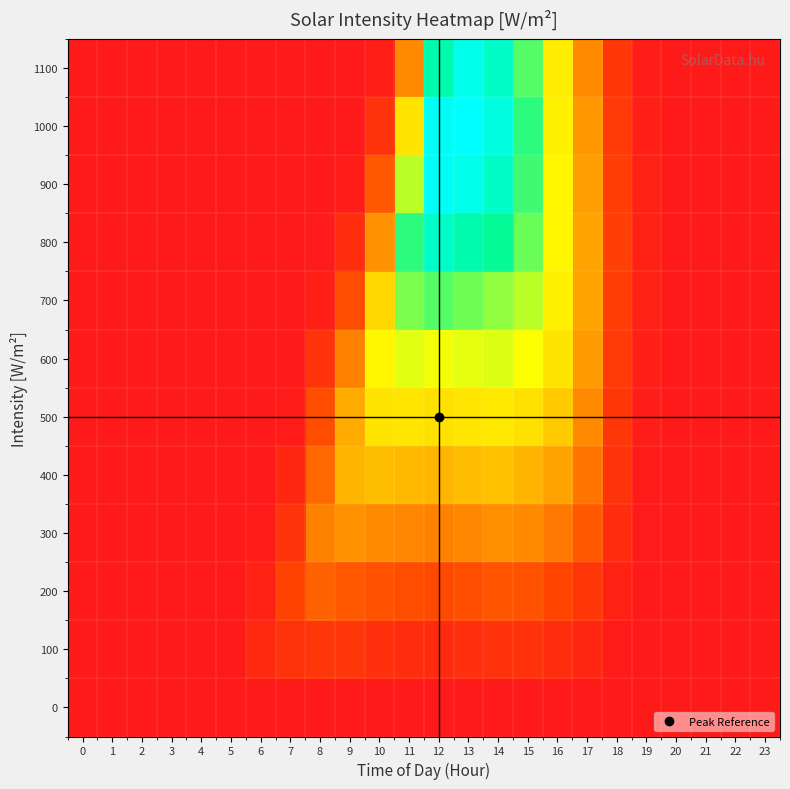

Reading left to right, extract all data points from this chart.

1100: 0=0	1=0	2=0	3=0	4=0	5=0	6=0	7=0	8=0	9=0	10=20	11=300	12=800	13=850	14=820	15=740	16=550	17=300	18=90	19=15	20=0	21=0	22=0	23=0
1000: 0=0	1=0	2=0	3=0	4=0	5=0	6=0	7=0	8=0	9=2	10=80	11=520	12=860	13=870	14=840	15=760	16=570	17=330	18=100	19=20	20=0	21=0	22=0	23=0
900: 0=0	1=0	2=0	3=0	4=0	5=0	6=0	7=0	8=0	9=15	10=180	11=680	12=860	13=850	14=820	15=750	16=580	17=350	18=110	19=25	20=0	21=0	22=0	23=0
800: 0=0	1=0	2=0	3=0	4=0	5=0	6=0	7=0	8=5	9=60	10=320	11=760	12=820	13=800	14=780	15=730	16=580	17=360	18=115	19=28	20=0	21=0	22=0	23=0
700: 0=0	1=0	2=0	3=0	4=0	5=0	6=0	7=0	8=20	9=150	10=480	11=720	12=740	13=725	14=710	15=680	16=560	17=360	18=110	19=25	20=0	21=0	22=0	23=0
600: 0=0	1=0	2=0	3=0	4=0	5=0	6=0	7=0	8=80	9=280	10=580	11=640	12=620	13=635	14=645	15=610	16=520	17=340	18=100	19=20	20=0	21=0	22=0	23=0
500: 0=0	1=0	2=0	3=0	4=0	5=0	6=0	7=10	8=150	9=380	10=520	11=530	12=510	13=525	14=535	15=510	16=450	17=300	18=90	19=15	20=0	21=0	22=0	23=0
400: 0=0	1=0	2=0	3=0	4=0	5=0	6=0	7=40	8=220	9=400	10=420	11=410	12=400	13=415	14=425	15=400	16=360	17=250	18=80	19=10	20=0	21=0	22=0	23=0
300: 0=0	1=0	2=0	3=0	4=0	5=0	6=10	7=80	8=280	9=320	10=300	11=290	12=280	13=295	14=310	15=300	16=260	17=180	18=60	19=5	20=0	21=0	22=0	23=0
200: 0=0	1=0	2=0	3=0	4=0	5=0	6=30	7=120	8=200	9=180	10=160	11=150	12=140	13=155	14=170	15=160	16=130	17=90	18=30	19=0	20=0	21=0	22=0	23=0
100: 0=0	1=0	2=0	3=0	4=0	5=0	6=50	7=80	8=90	9=85	10=70	11=60	12=55	13=65	14=75	15=80	16=60	17=40	18=10	19=0	20=0	21=0	22=0	23=0
0: 0=0	1=0	2=0	3=0	4=0	5=0	6=0	7=0	8=0	9=0	10=0	11=0	12=0	13=0	14=0	15=0	16=0	17=0	18=0	19=0	20=0	21=0	22=0	23=0